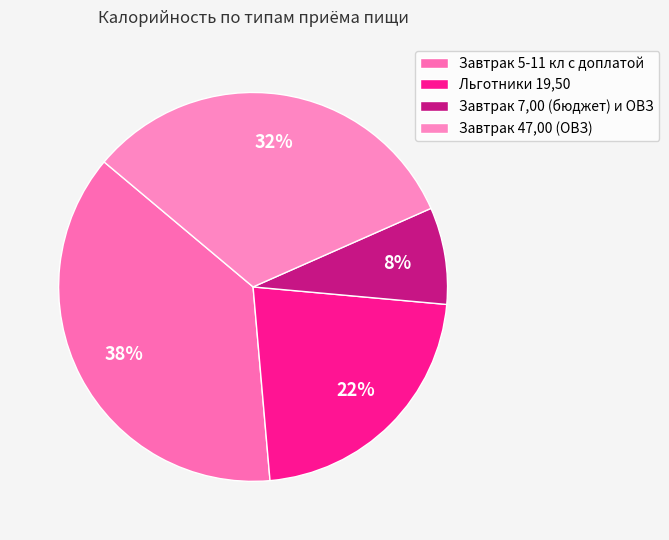

Count the number of slices in the pie.

4